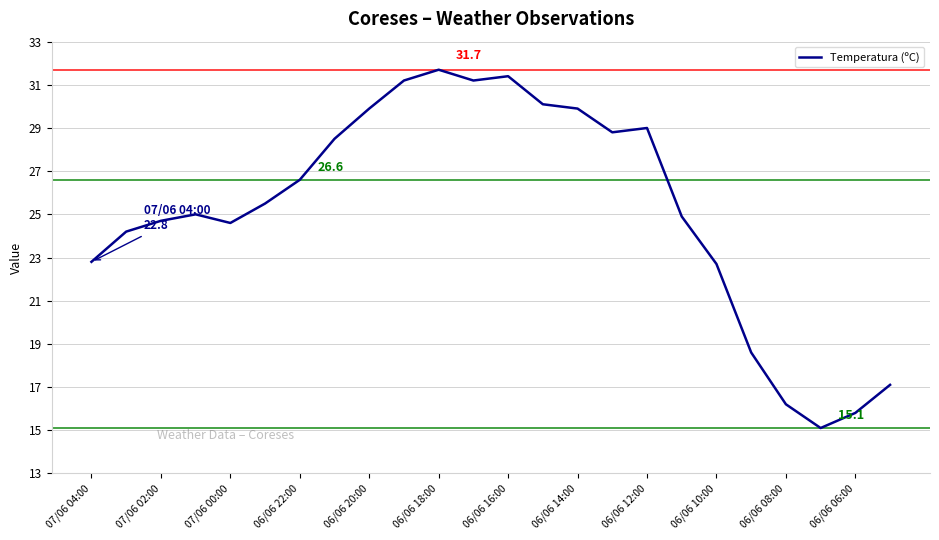

What is the minimum value shown in the chart?

15.1